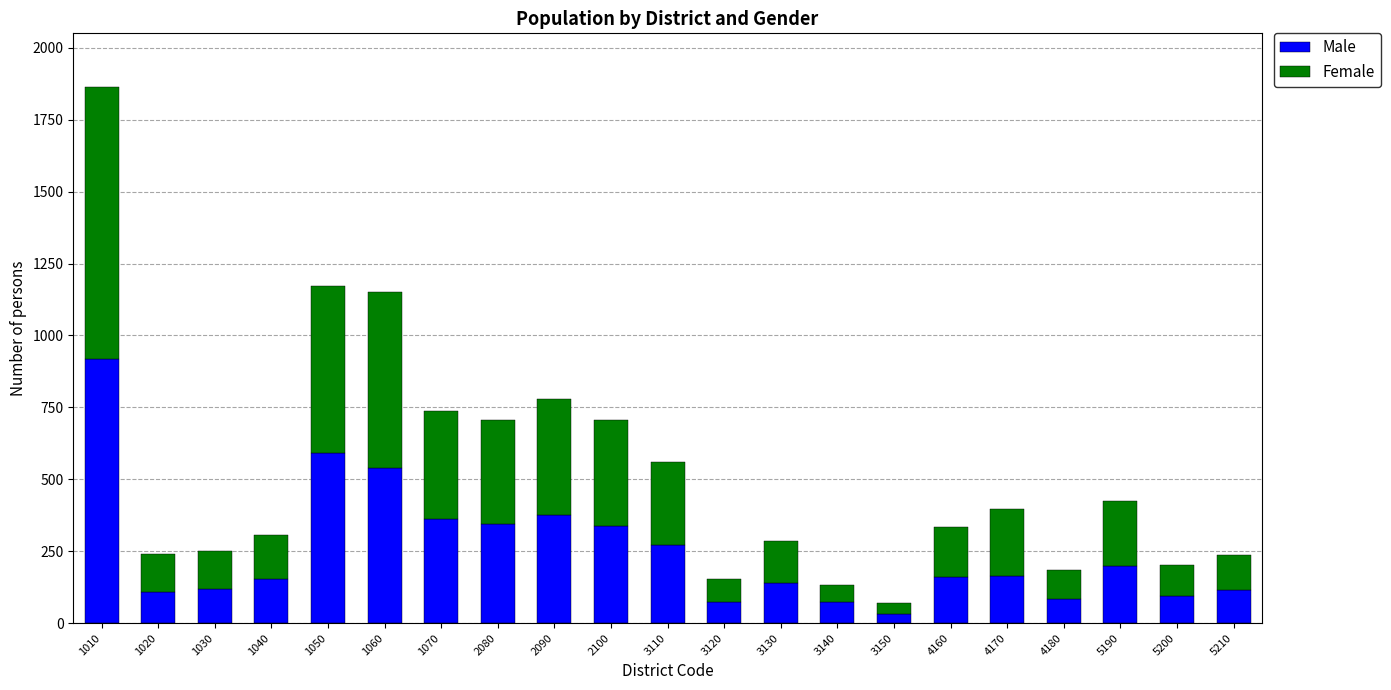

What is the difference between the Male values at 1010 and 2080?

572